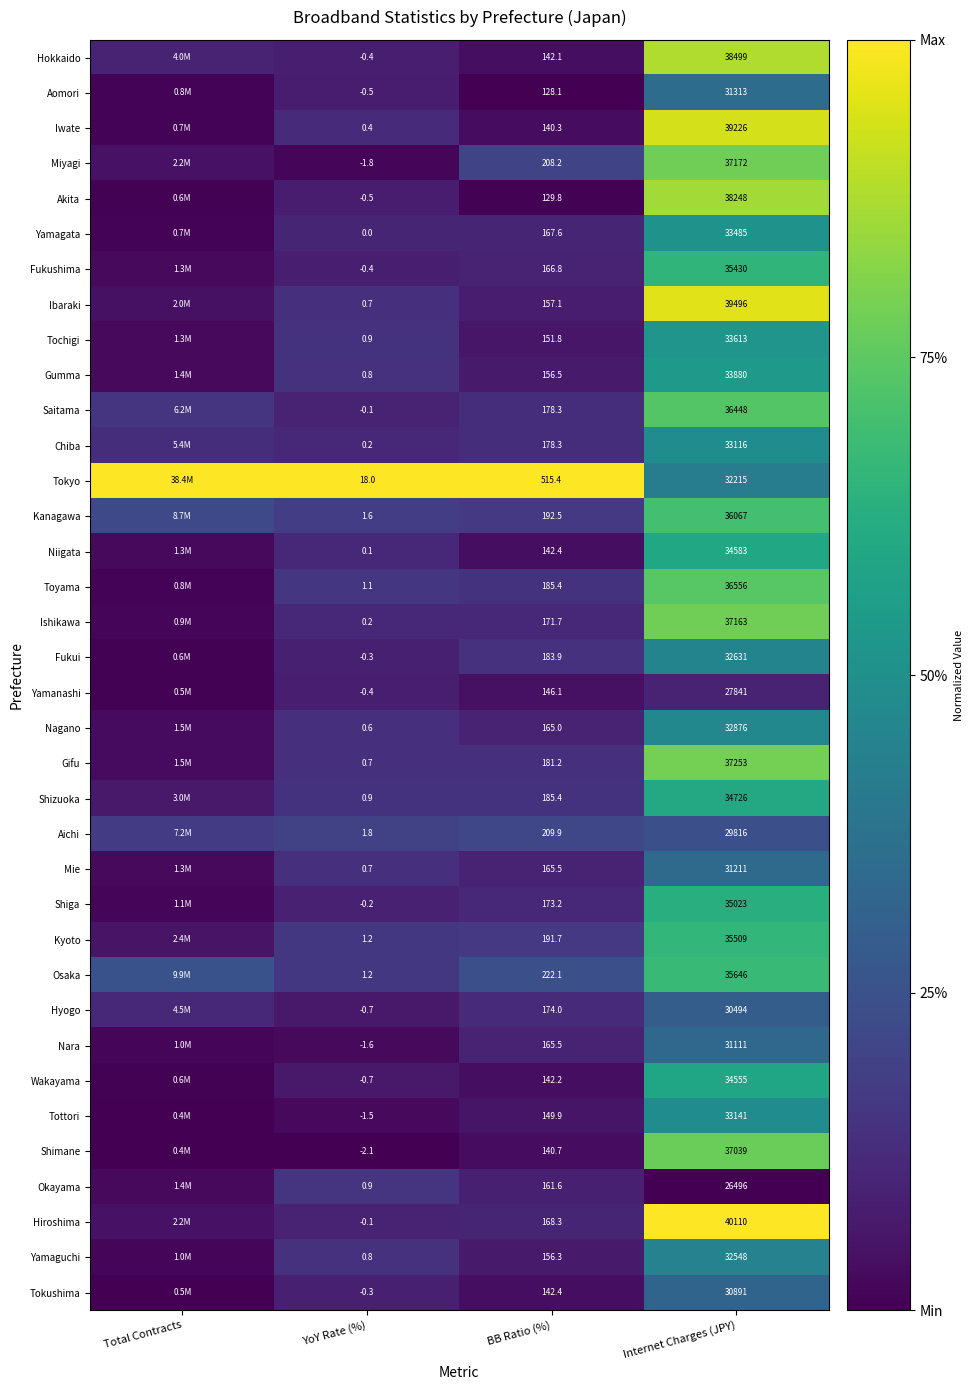

Which series changed the most between BB Ratio (%) and Internet Charges (JPY)?

Hiroshima